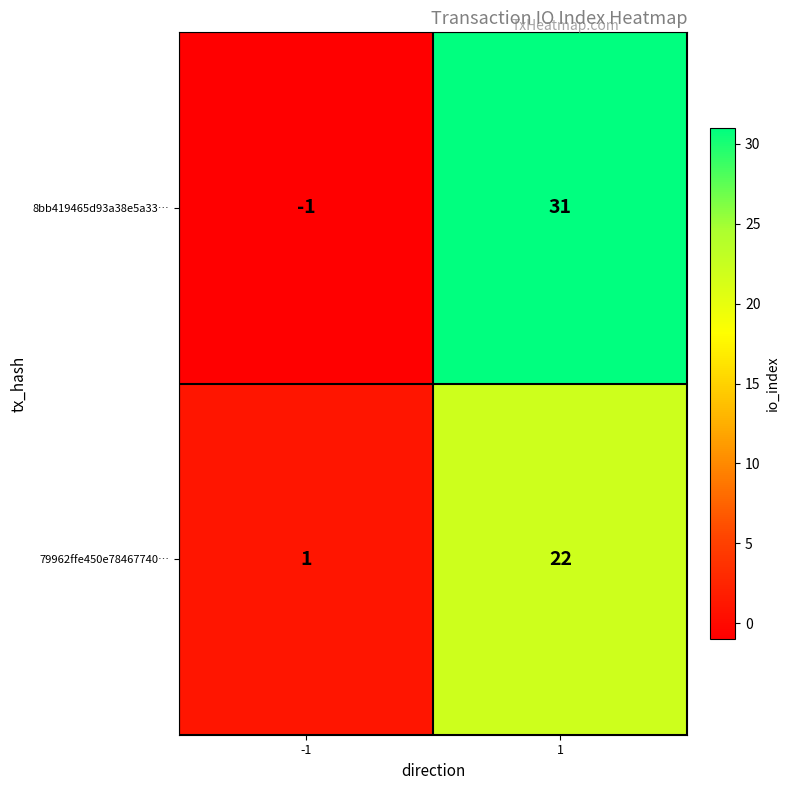

Which series has the widest spread of values?

8bb419465d93a38e5a33…